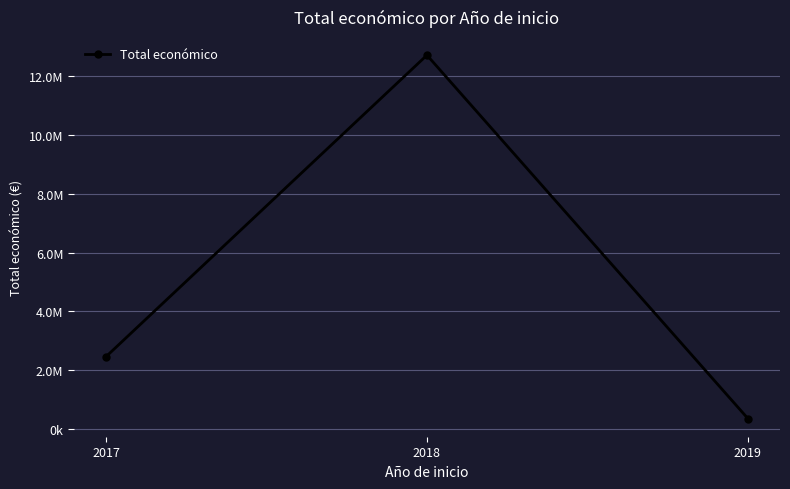

True or false: the data shows 1628330 at 2017.

False